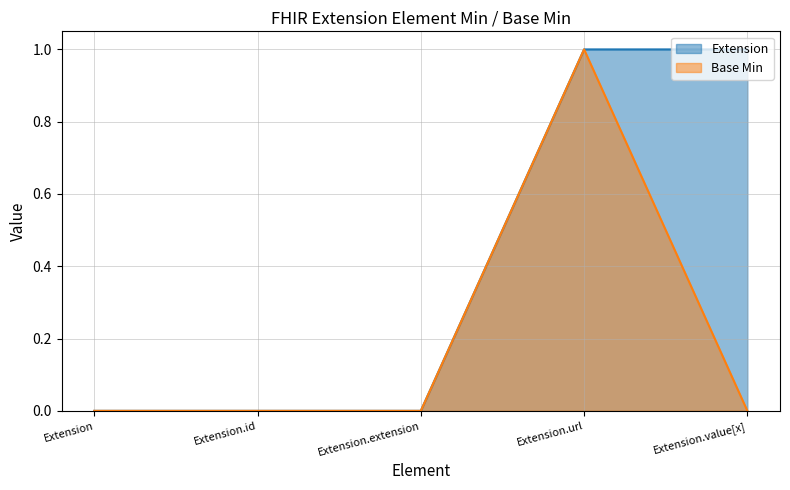

Is it true that Extension equals -1 at Extension.id?

False